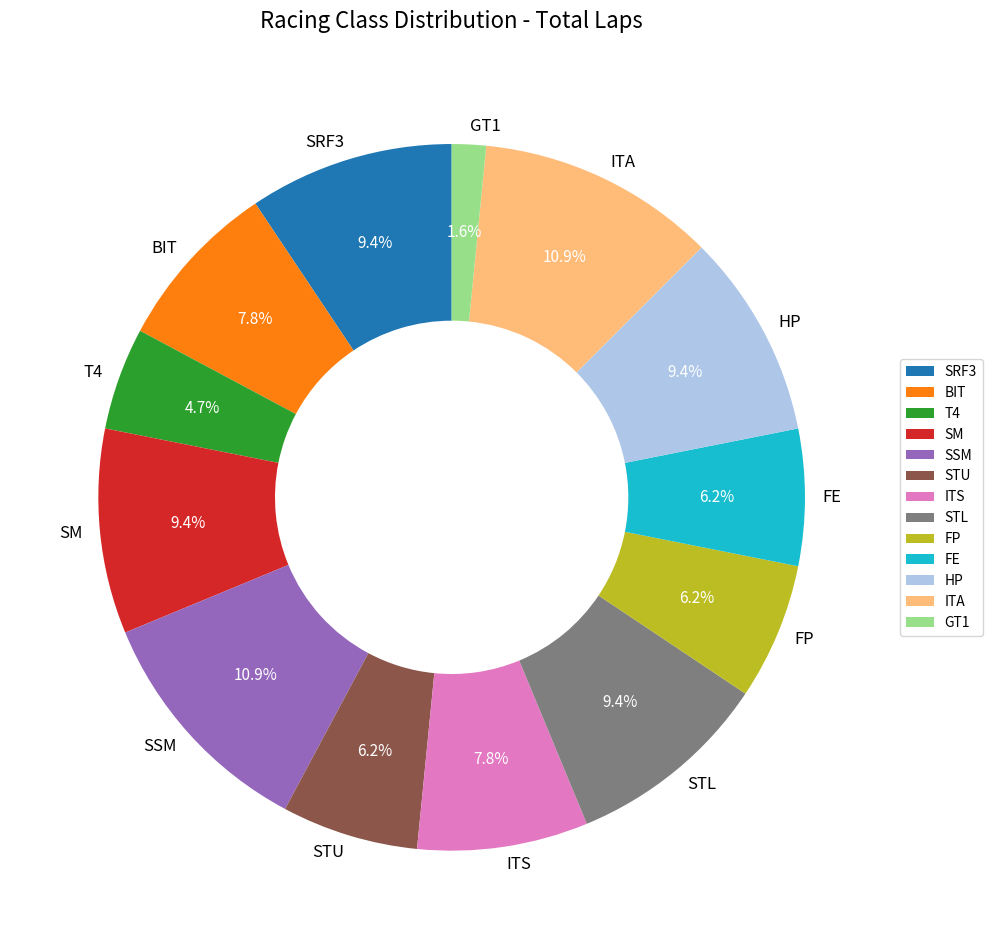

Does any single category account for the majority?

No